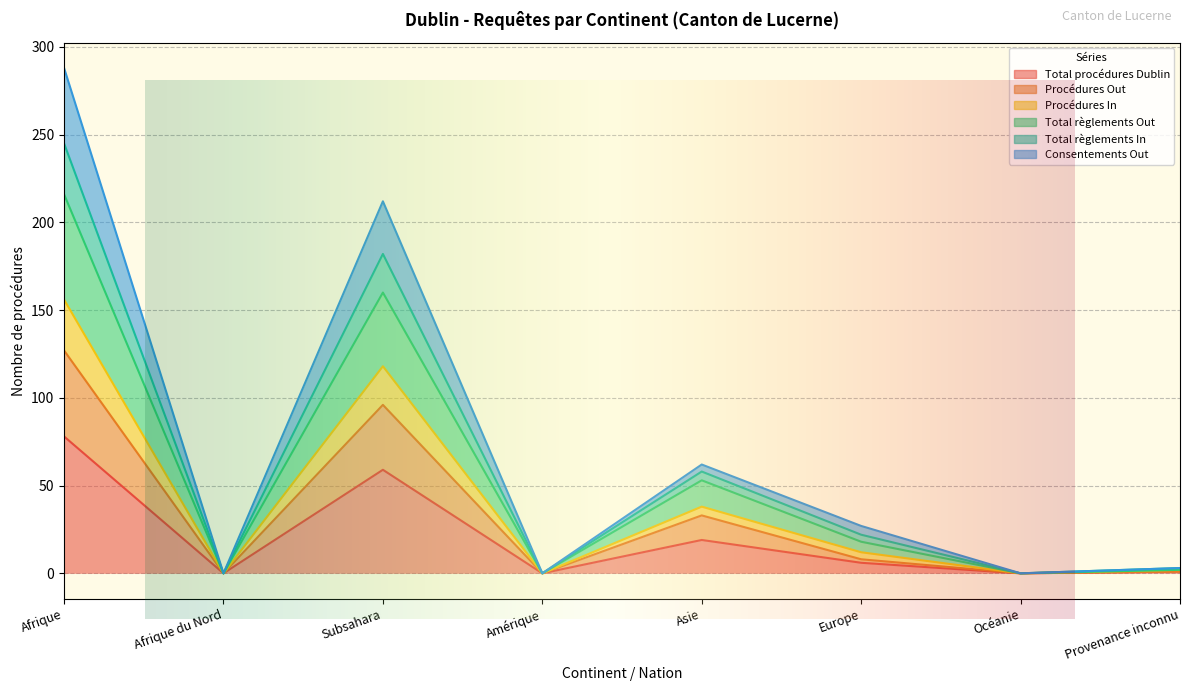

In Total procédures Dublin, how many points are higher than both neighbors (excluding endpoints)?

2